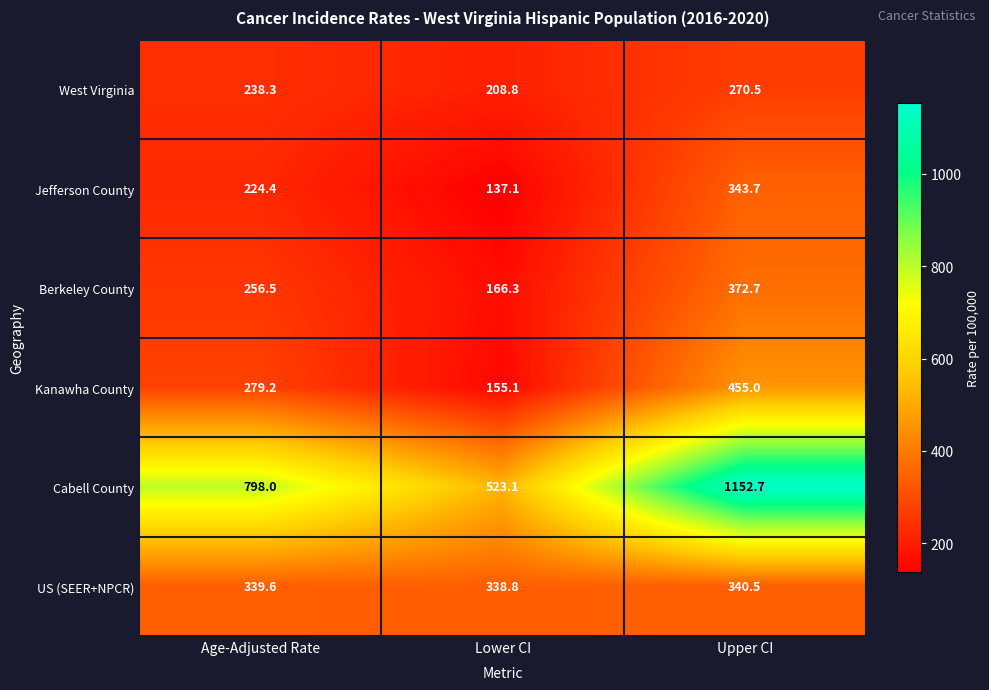

Reading left to right, list all the values displayed in this chart.

West Virginia: Age-Adjusted Rate=238.3	Lower CI=208.8	Upper CI=270.5
Jefferson County: Age-Adjusted Rate=224.4	Lower CI=137.1	Upper CI=343.7
Berkeley County: Age-Adjusted Rate=256.5	Lower CI=166.3	Upper CI=372.7
Kanawha County: Age-Adjusted Rate=279.2	Lower CI=155.1	Upper CI=455.0
Cabell County: Age-Adjusted Rate=798.0	Lower CI=523.1	Upper CI=1152.7
US (SEER+NPCR): Age-Adjusted Rate=339.6	Lower CI=338.8	Upper CI=340.5